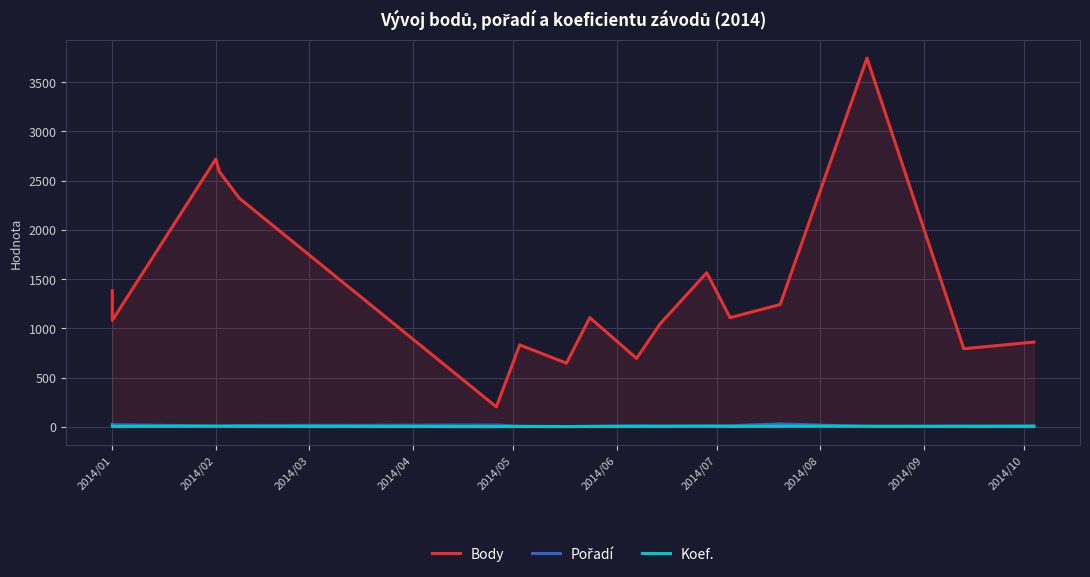

Does the chart have visible grid lines?

Yes